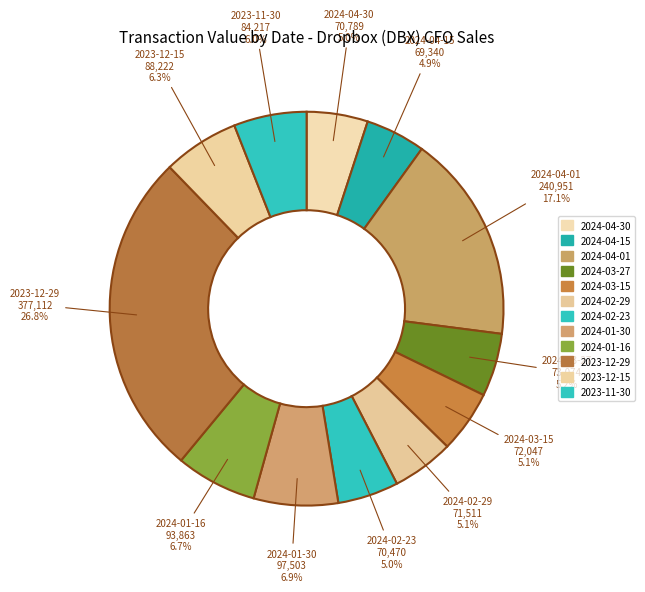

How many slices are in this pie chart?

12